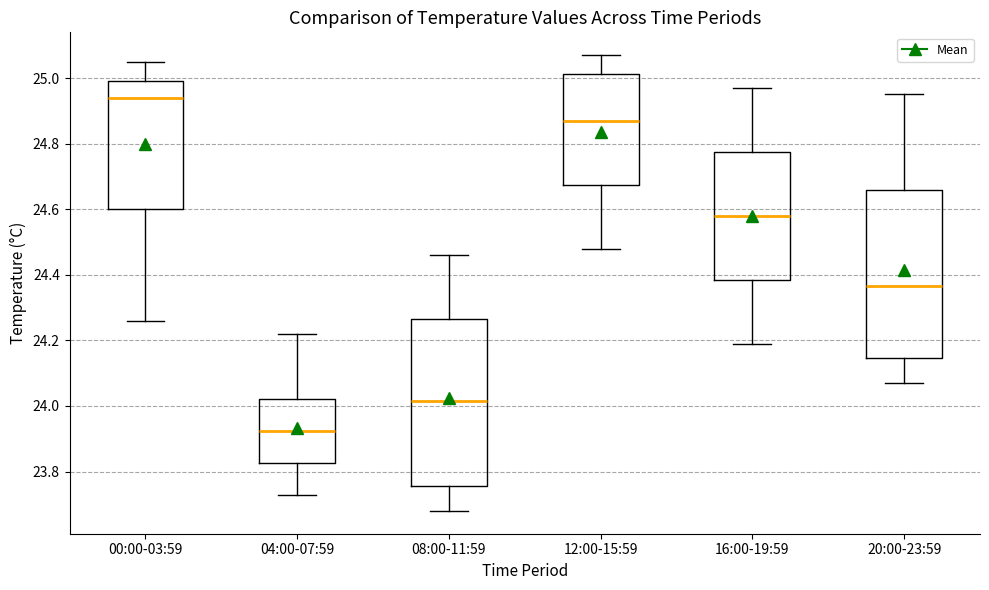

Which box's median line is the highest?

00:00-03:59